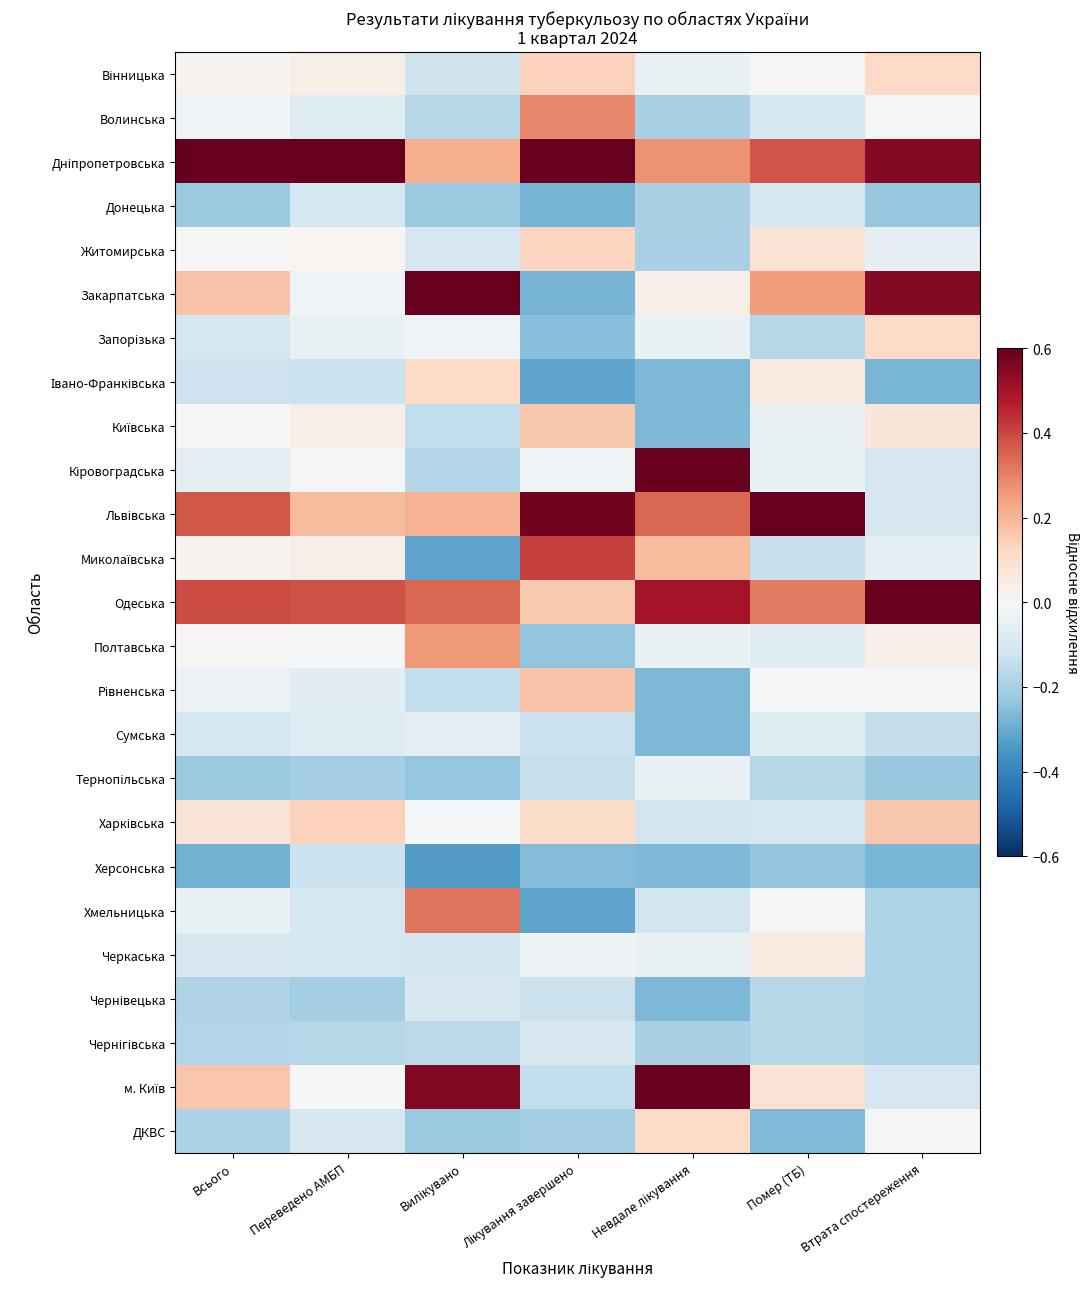

Between Всього and Лікування завершено, which series saw the biggest shift?

Закарпатська